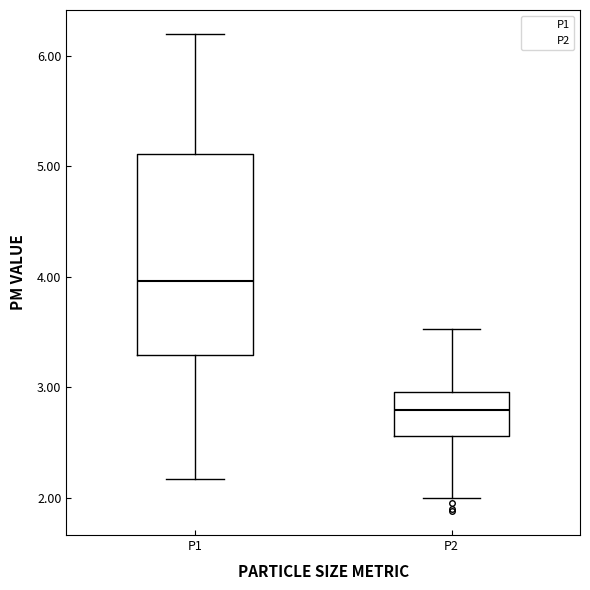

Reading left to right, read every box against the y-axis: the position of its median line, the range the box covers, and the ends of its whiskers. The values are not printed on the chart, so give them approximately, as read against the axis.

P1: median 4.0, box 3.3 to 5.1, whiskers 2.2 to 6.2
P2: median 2.8, box 2.6 to 3.0, whiskers 2.0 to 3.5